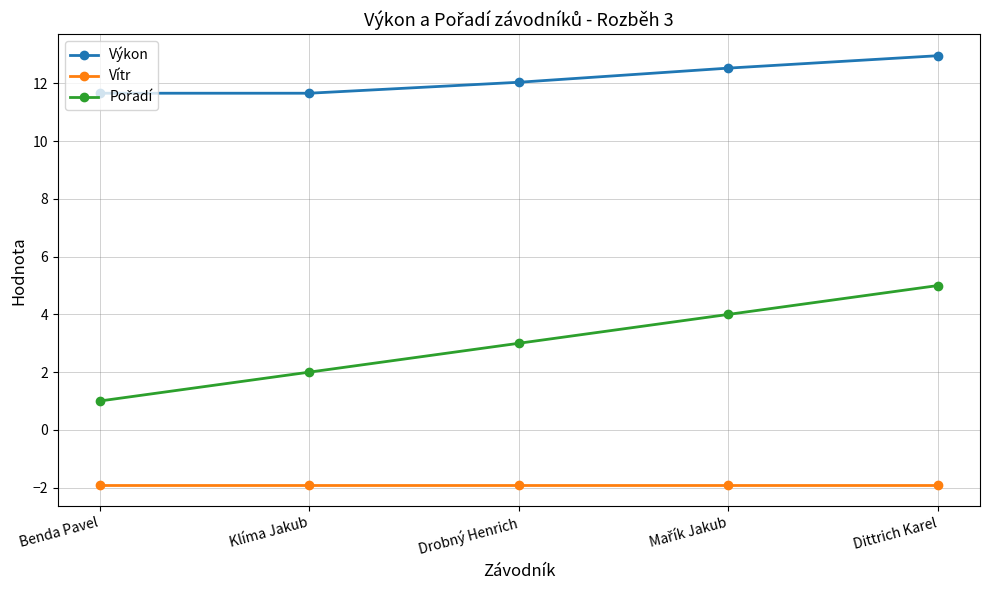

What is the label of the 1st point from the left?

Benda Pavel